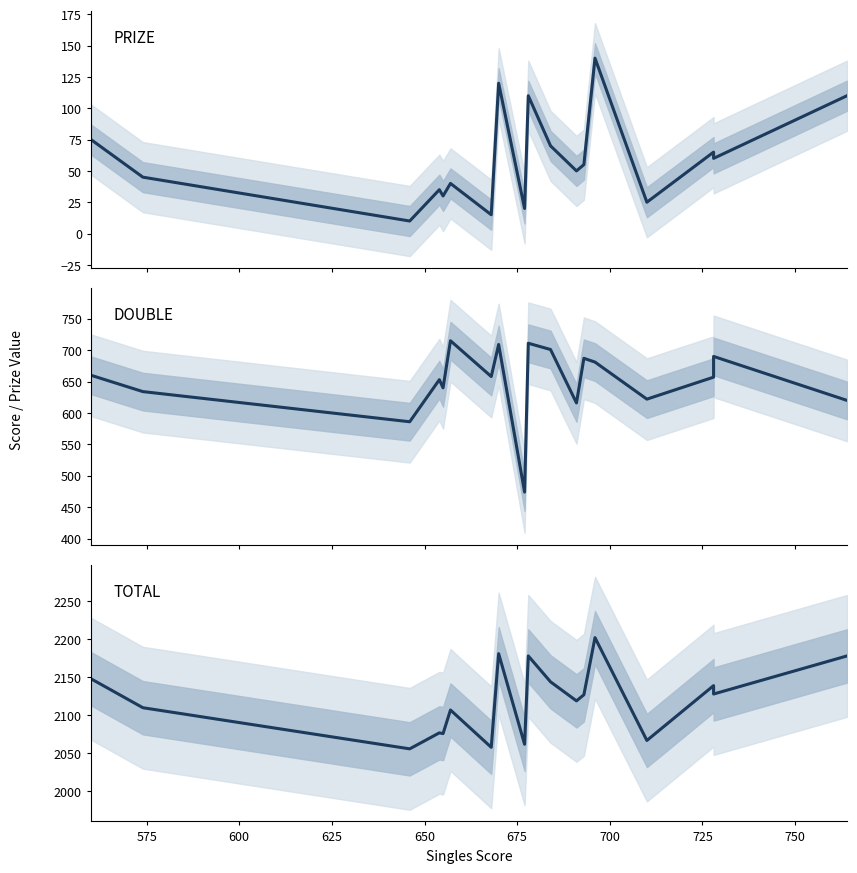

How many series are shown in this chart?

3